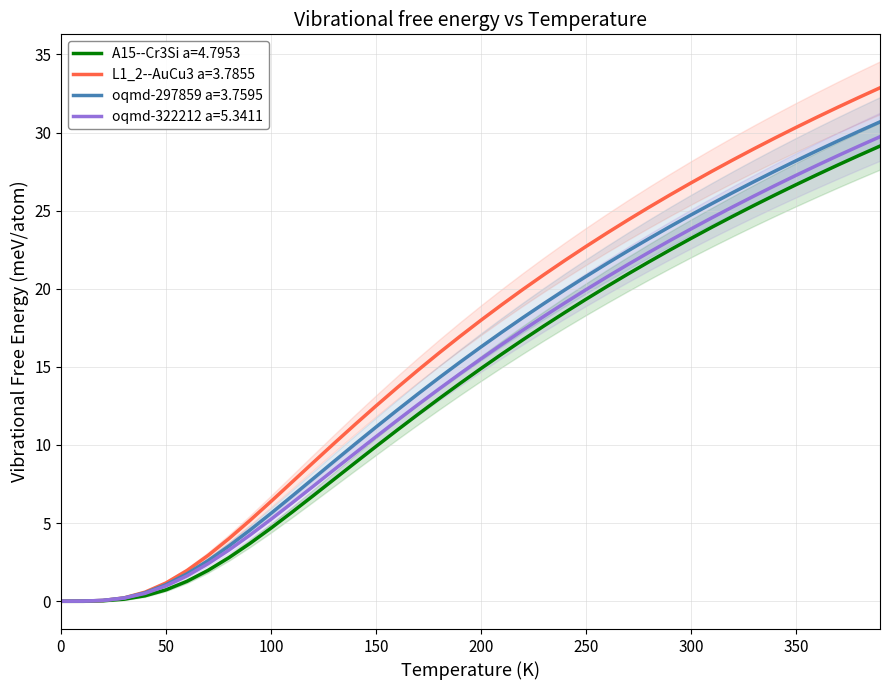

What is the maximum value for oqmd-297859 a=3.7595?

30.7